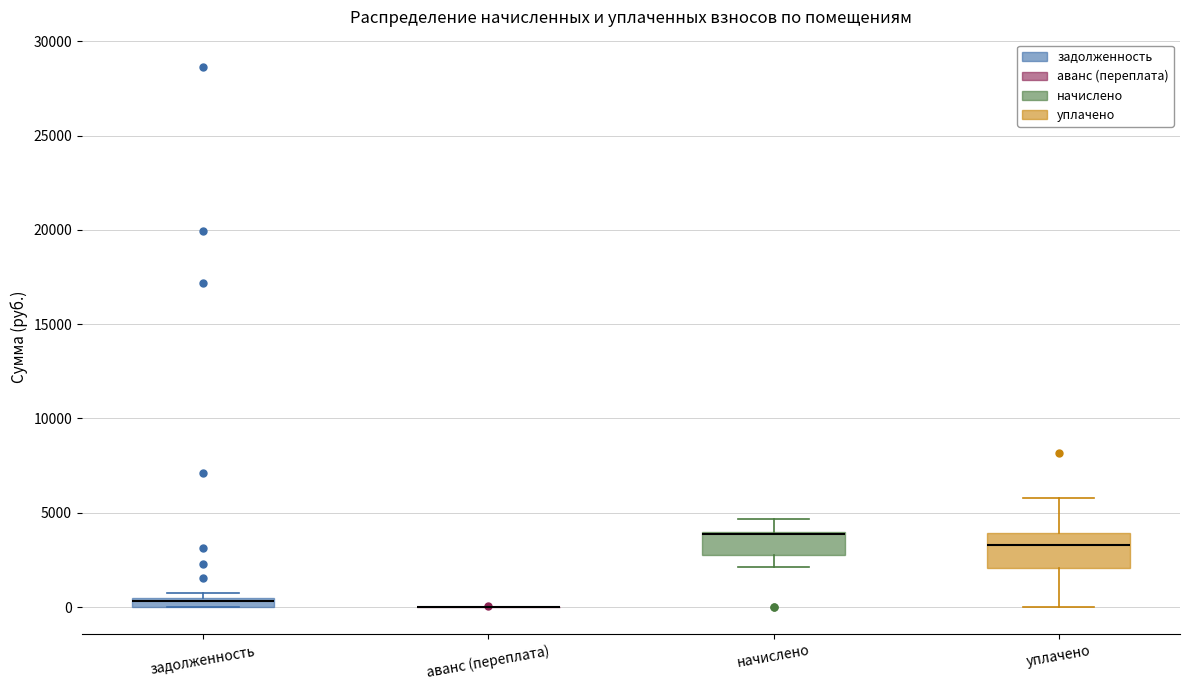

Comparing the boxes themselves (not the whiskers), which one is the tallest?

уплачено